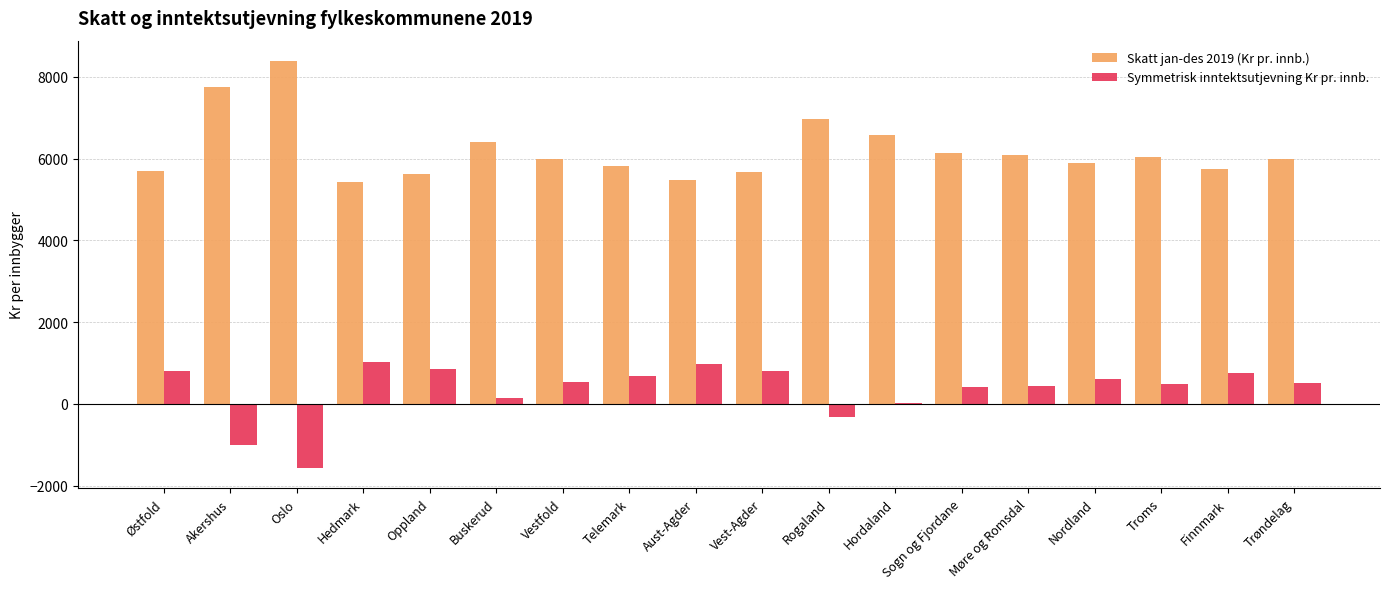

What is the average value of the Symmetrisk inntektsutjevning Kr pr. innb. series?

340.1